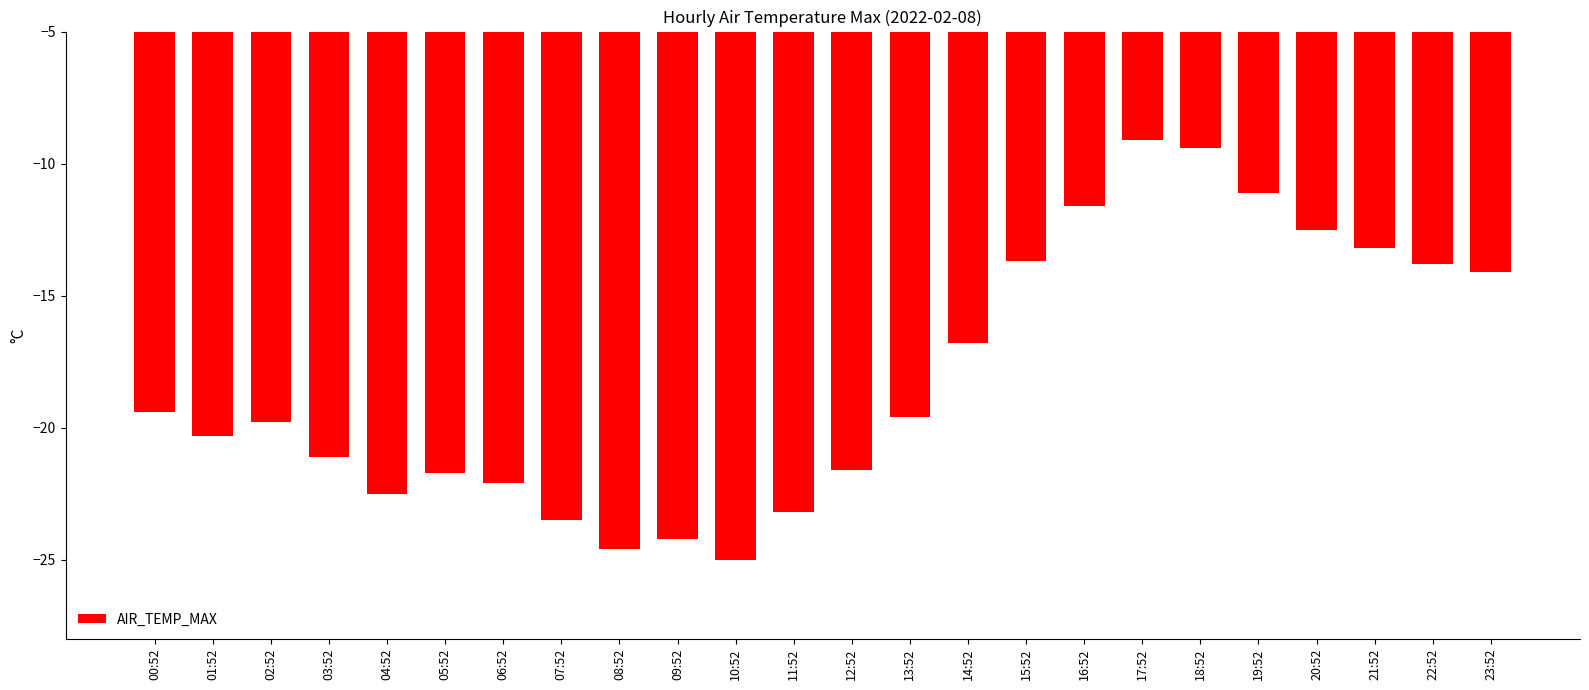

What is the sum of all values?

-433.9